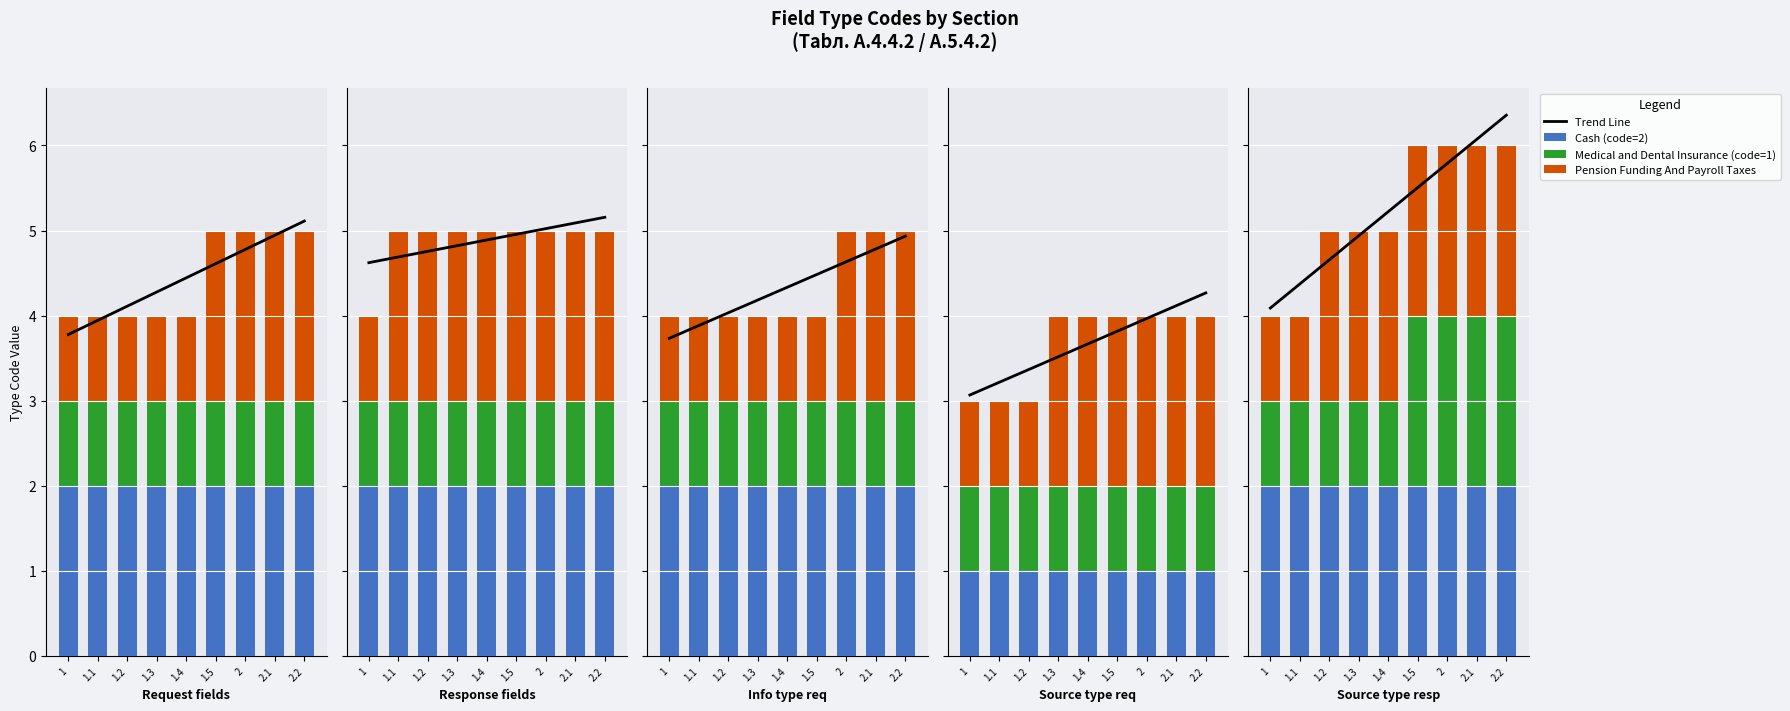

Which series has the largest range (max minus min)?

Trend Line